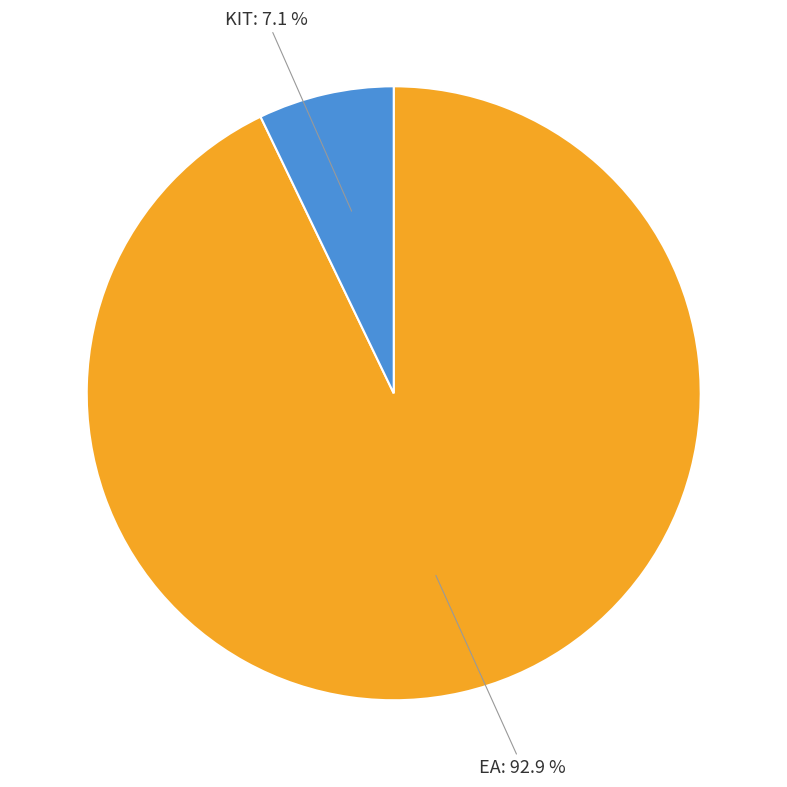

True or false: KIT accounts for 7% of the total.

True